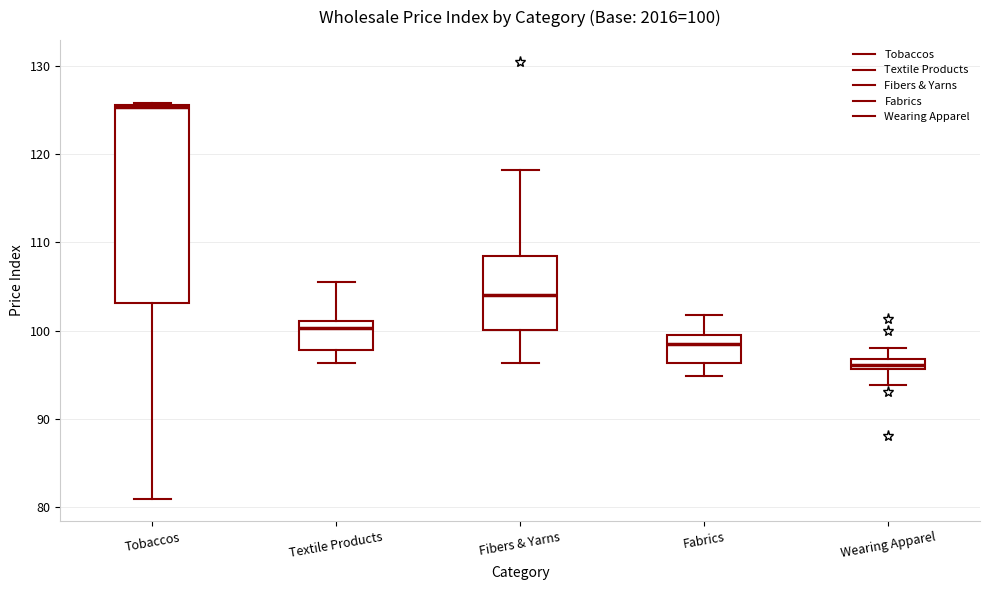

Which box is the tallest, from its lower edge to its upper edge?

Tobaccos